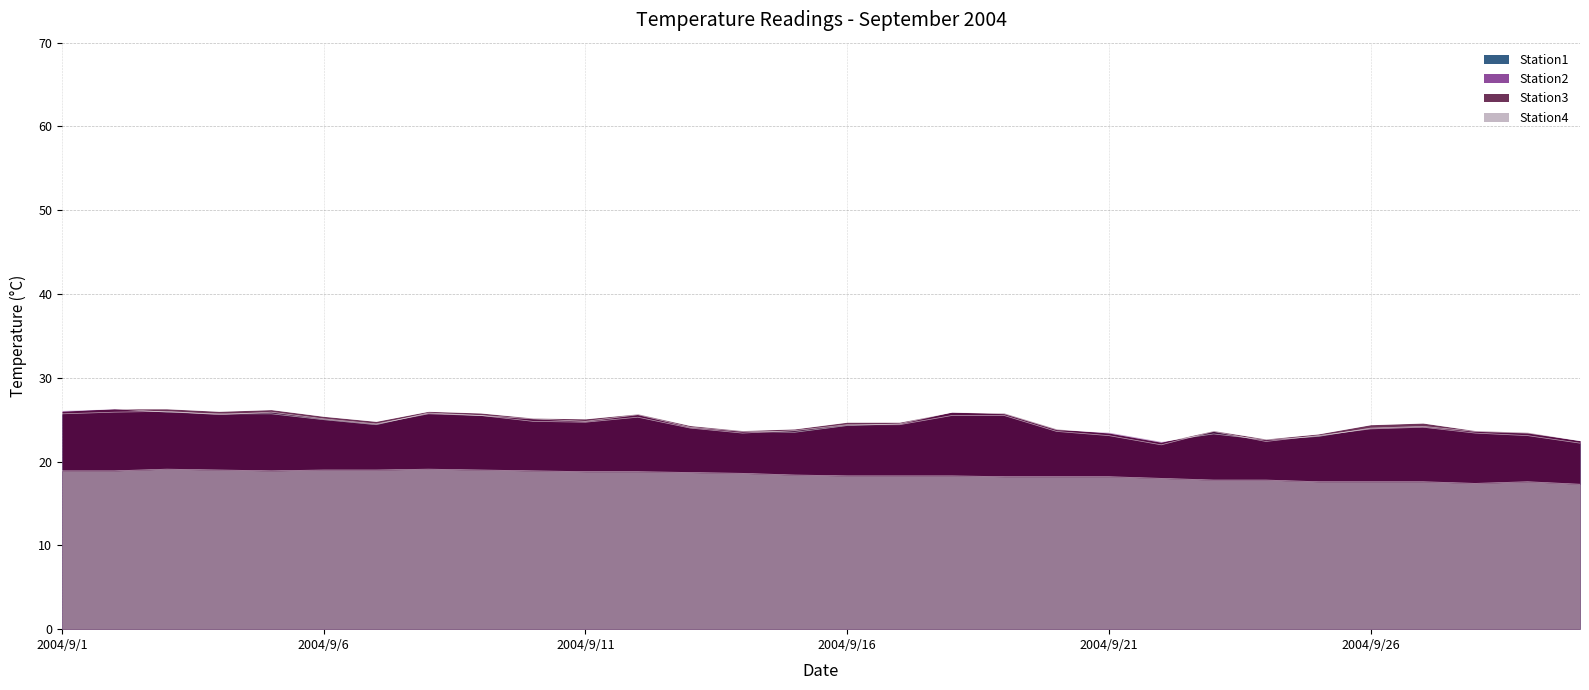

At which label is Station2 closest to 24?

2004/9/26